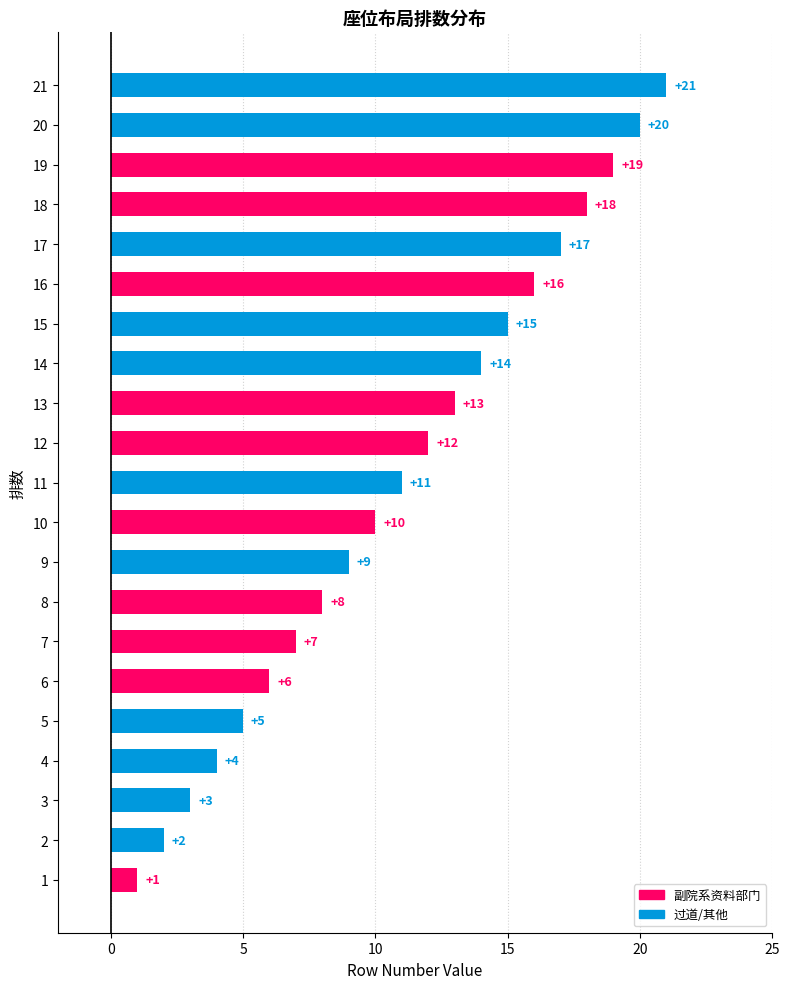

The value at 12 is 19. True or false?

False